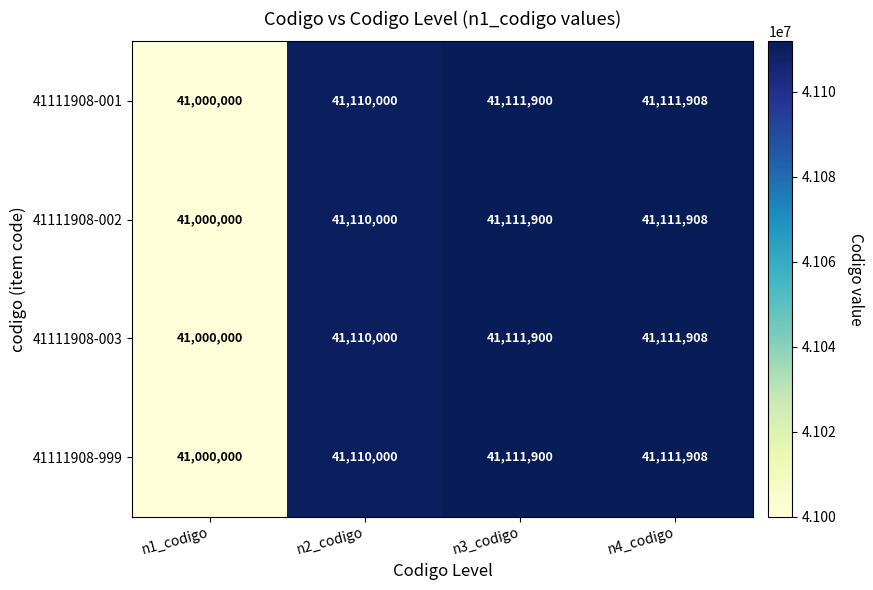

Reading left to right, list all the values displayed in this chart.

41111908-001: 41000000	41110000	41111900	41111908
41111908-002: 41000000	41110000	41111900	41111908
41111908-003: 41000000	41110000	41111900	41111908
41111908-999: 41000000	41110000	41111900	41111908